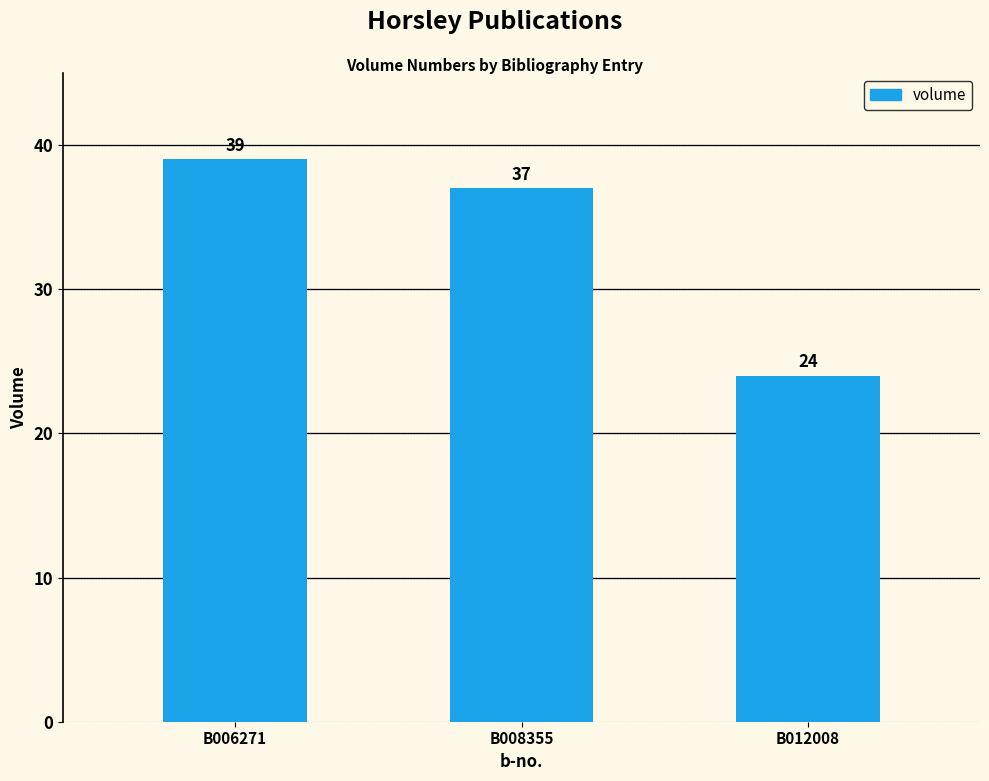

At which label is the value closest to 31?

B008355